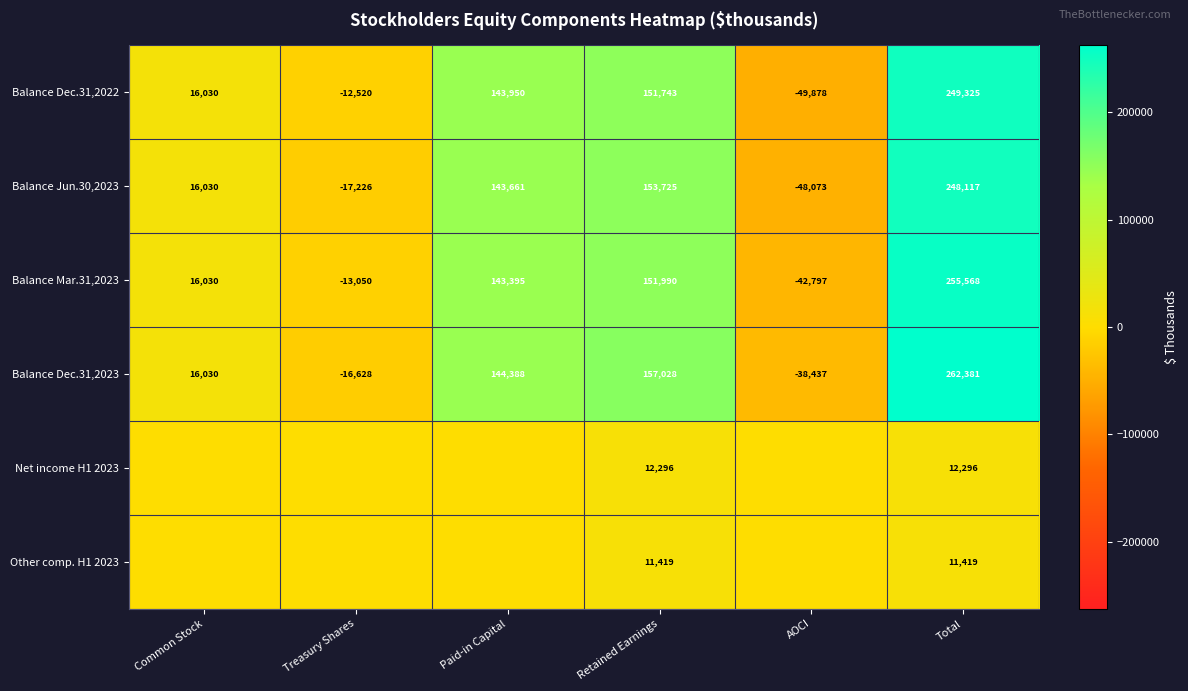

At how many categories does at least one series exceed -14404?

6